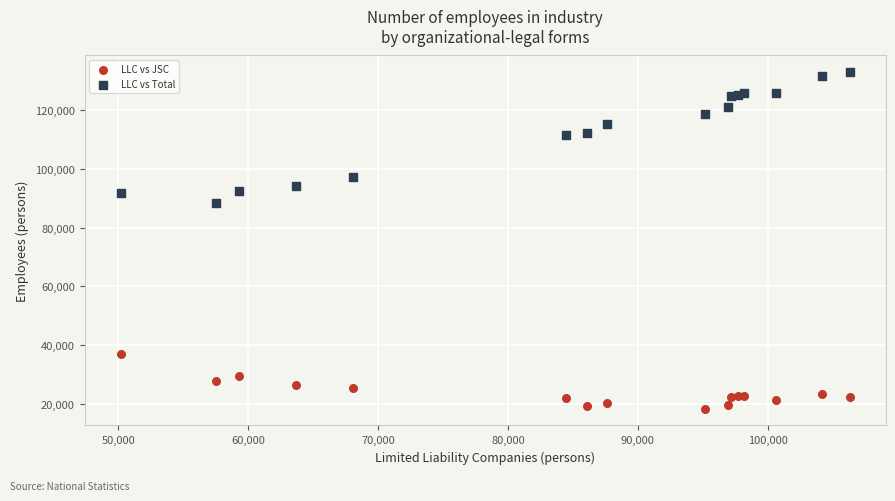

Which series reaches the maximum Y coordinate?

LLC vs Total